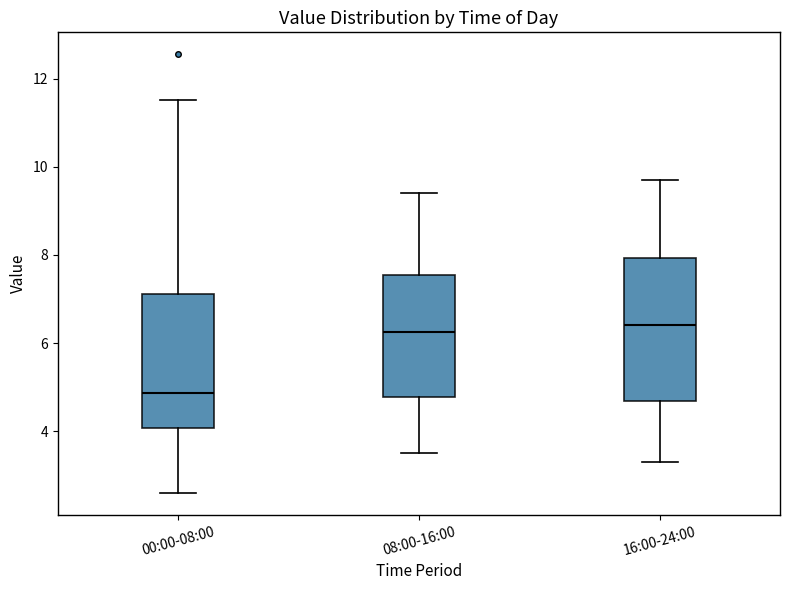

Reading left to right, read every box against the y-axis: the position of its median line, the range the box covers, and the ends of its whiskers. The values are not printed on the chart, so give them approximately, as read against the axis.

00:00-08:00: median 4.8, box 4.0 to 7.2, whiskers 2.6 to 11.6
08:00-16:00: median 6.2, box 4.8 to 7.6, whiskers 3.6 to 9.4
16:00-24:00: median 6.4, box 4.6 to 8.0, whiskers 3.4 to 9.8